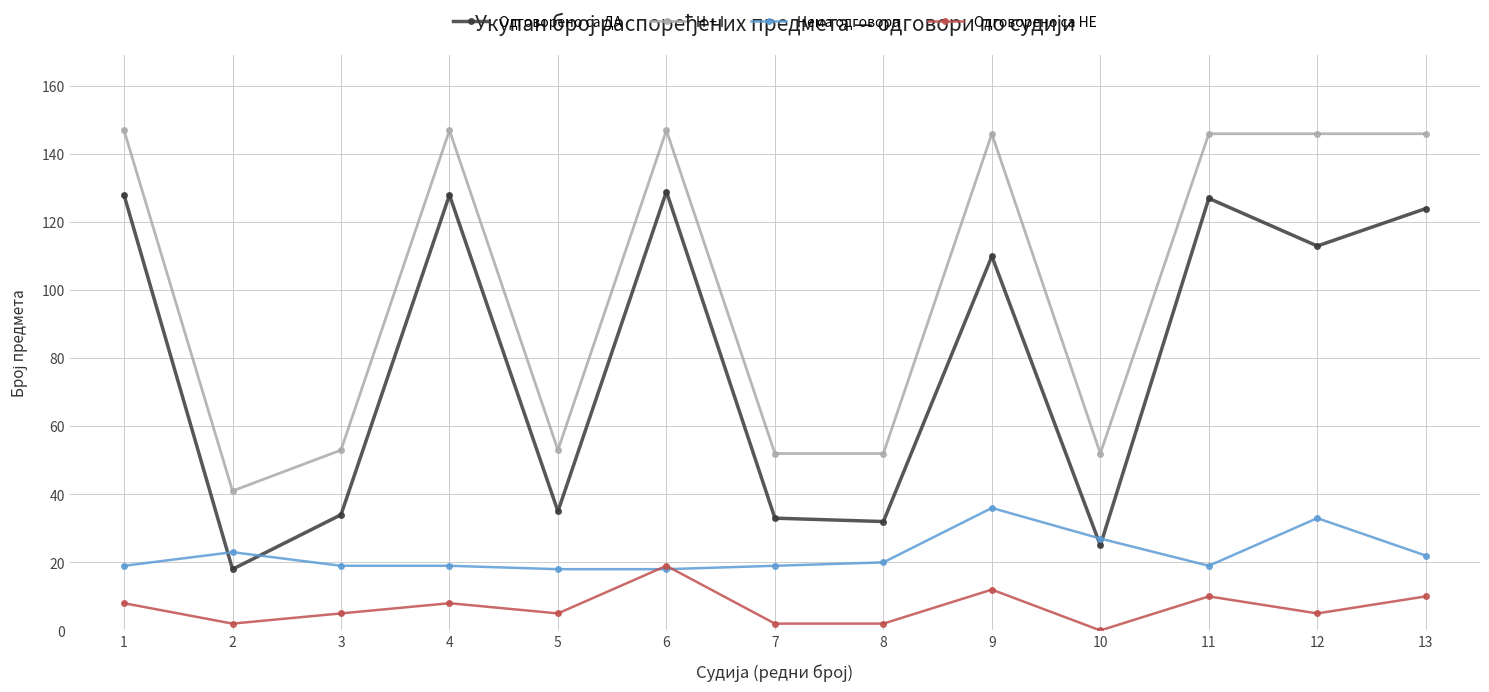

Does the chart display data point markers on the line(s)?

Yes